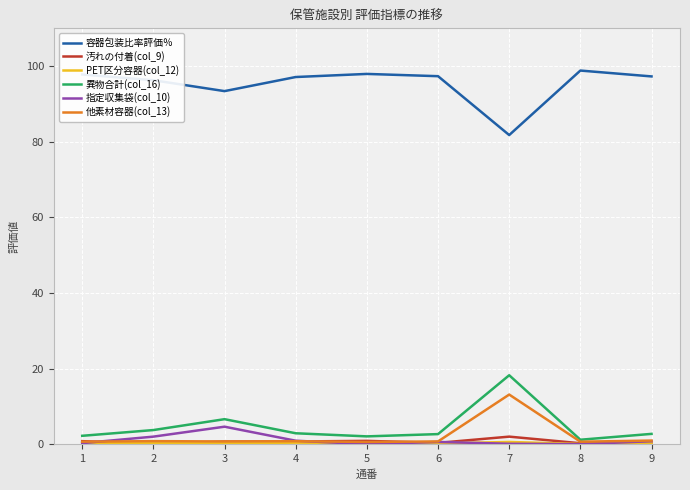

True or false: 他素材容器(col_13) and 容器包装比率評価％ cross at least once.

False